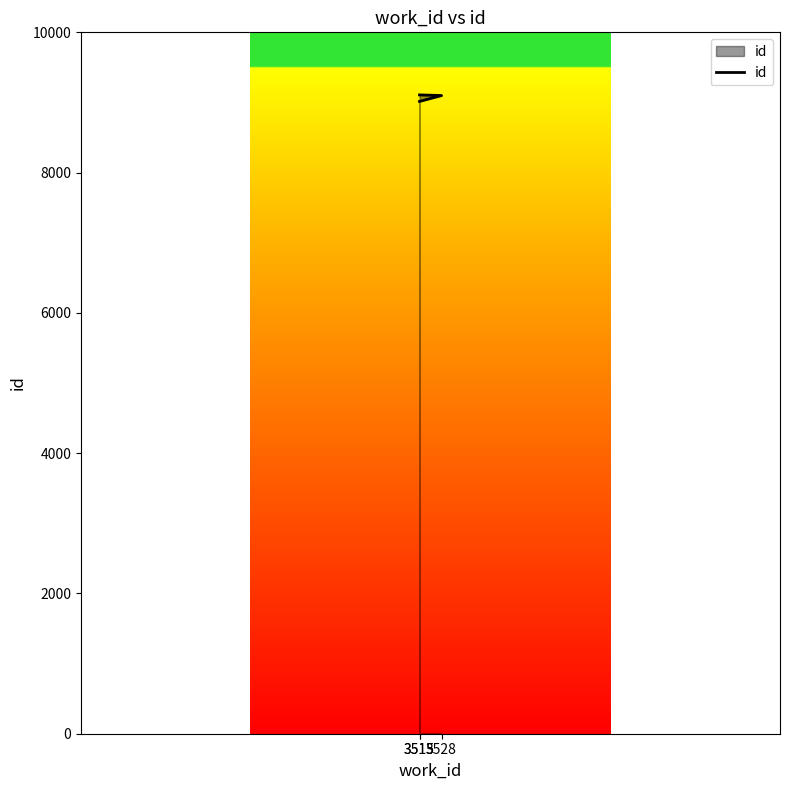

What is the difference between the values at 3528 and 3515?

84